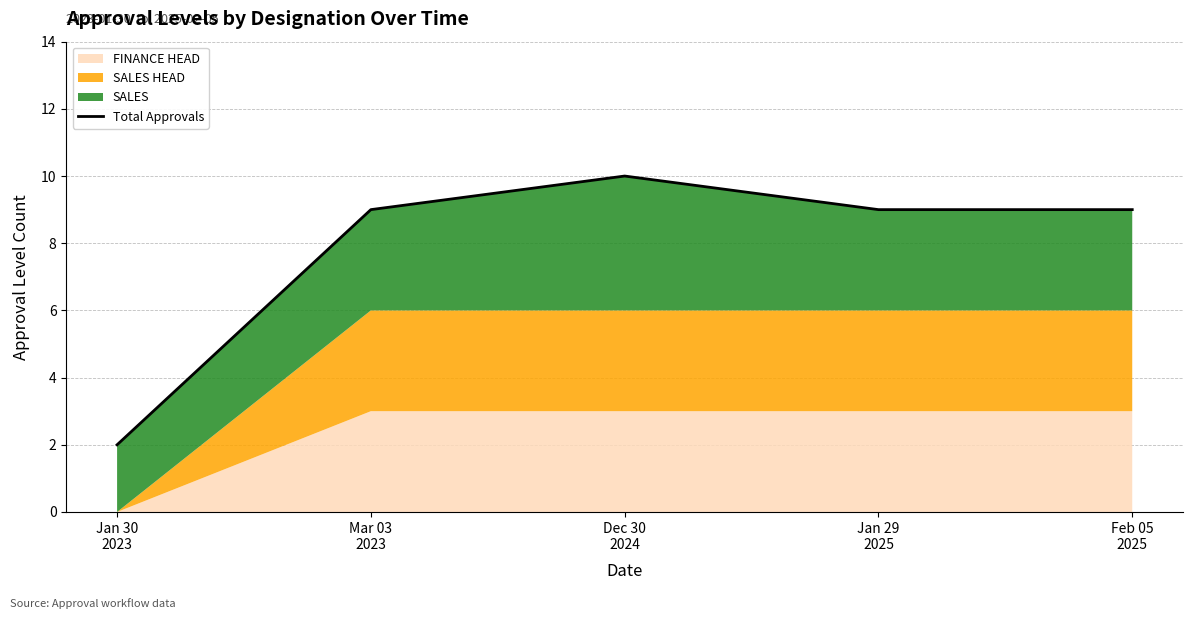

Rank the categories by value from lowest to highest.

Jan 30
2023, Mar 03
2023, Jan 29
2025, Feb 05
2025, Dec 30
2024